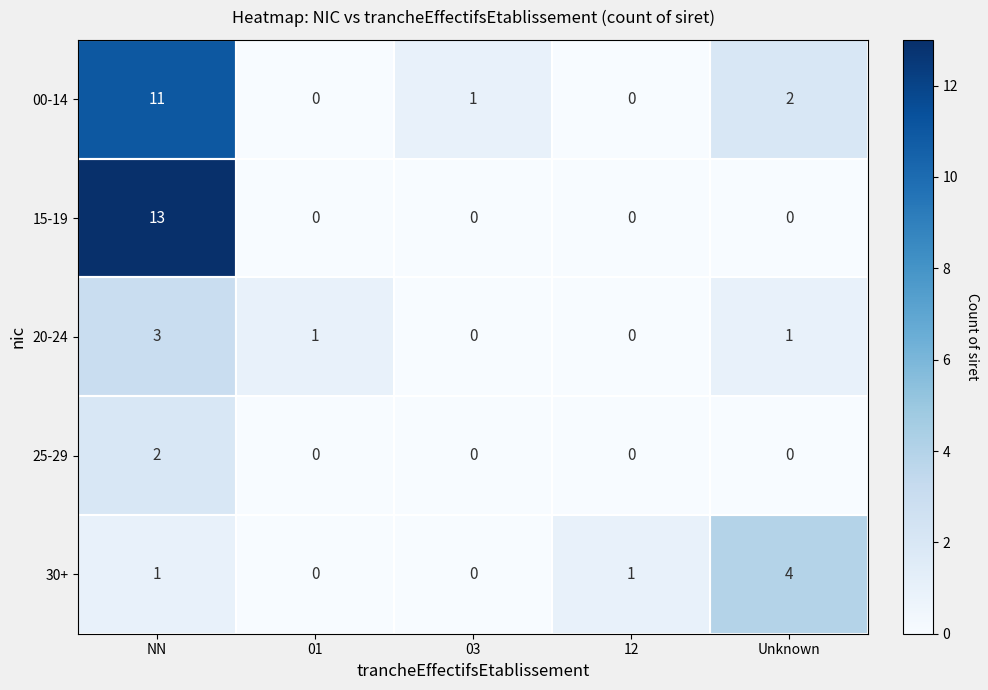

At which category does the chart reach its peak across all series?

NN